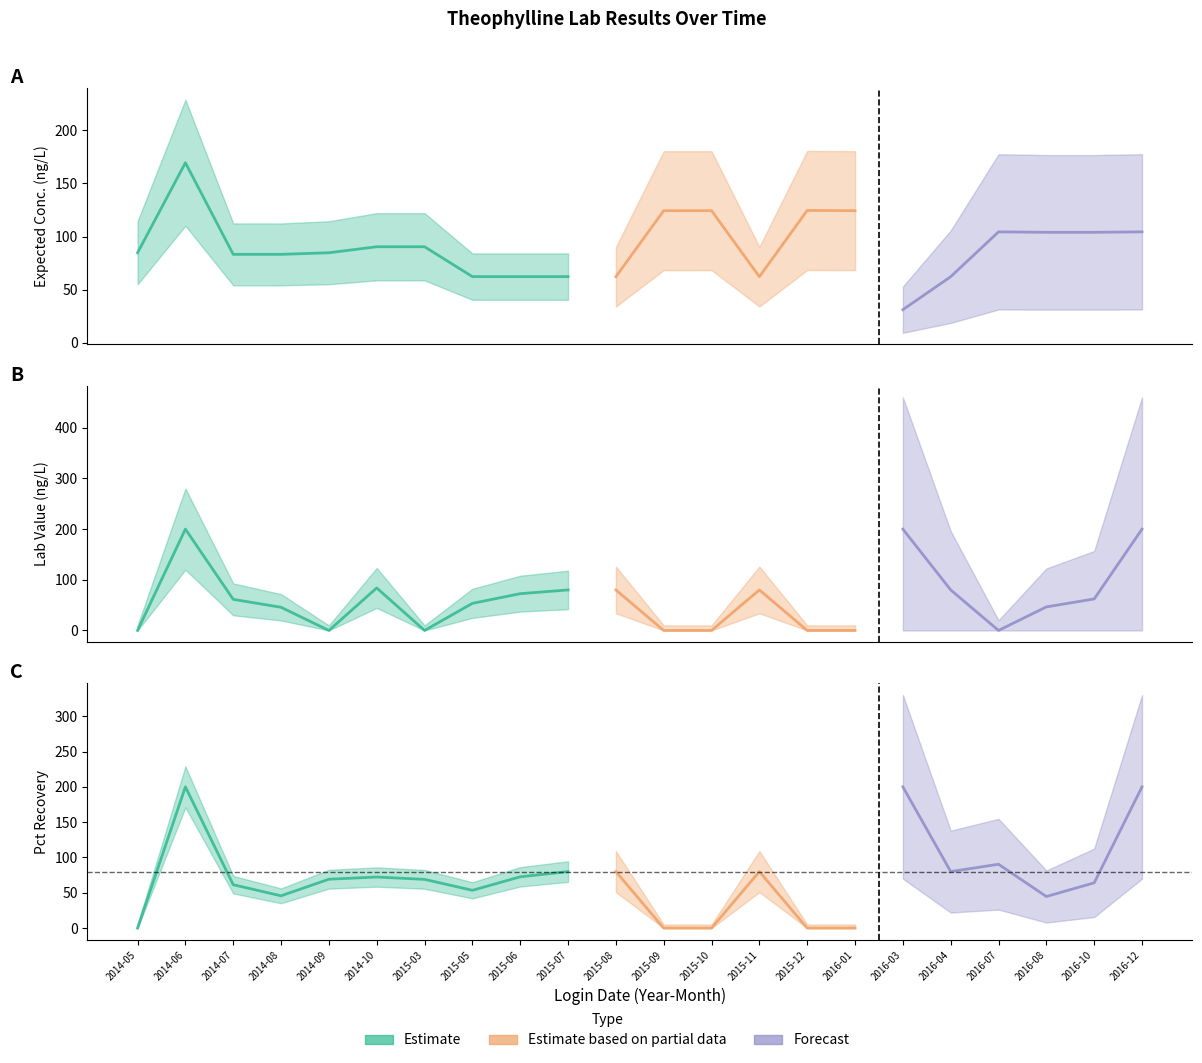

Between 2016-08 and 2016-12, which is larger?

2016-12